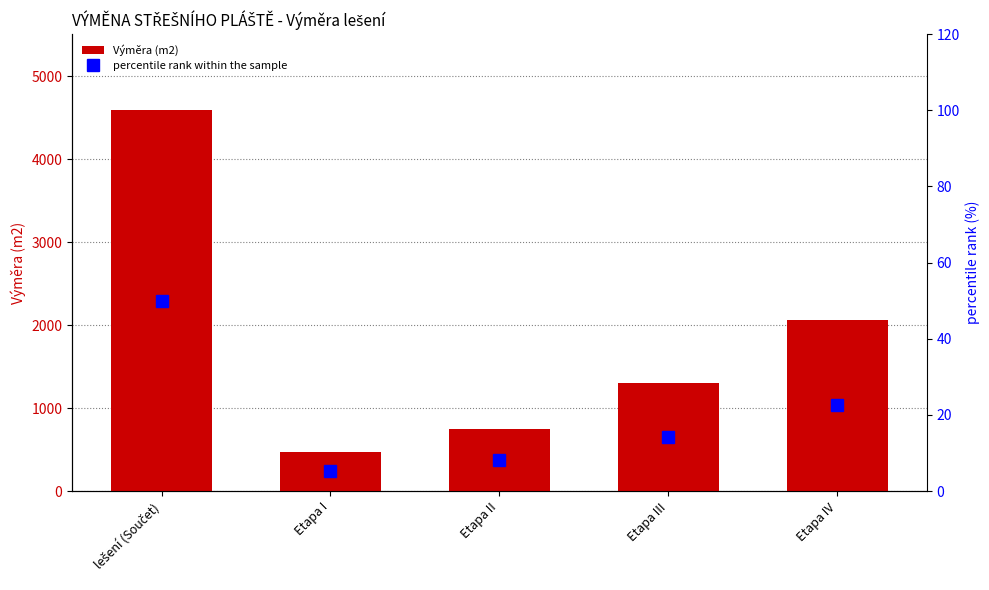

The percentile rank within the sample series shows 50.0 at lešení (Součet). True or false?

True